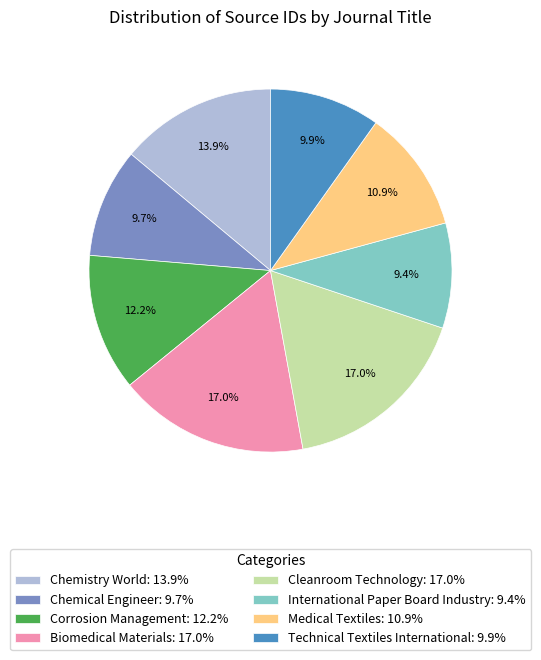

To the nearest percent, what is the average slice percentage?

12%